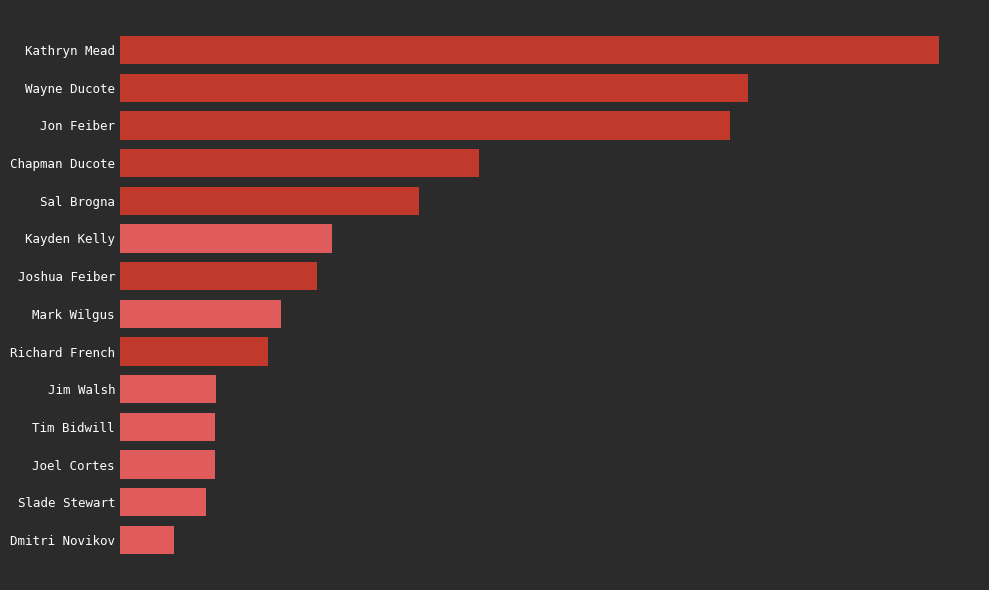

Rank the categories by value from highest to lowest.

Kathryn Mead, Wayne Ducote, Jon Feiber, Chapman Ducote, Sal Brogna, Kayden Kelly, Joshua Feiber, Mark Wilgus, Richard French, Jim Walsh, Tim Bidwill, Joel Cortes, Slade Stewart, Dmitri Novikov